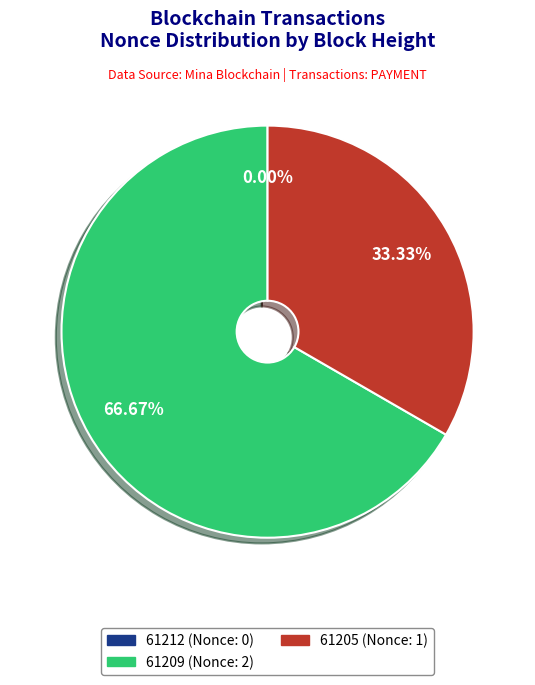

Count the number of slices in the pie.

3